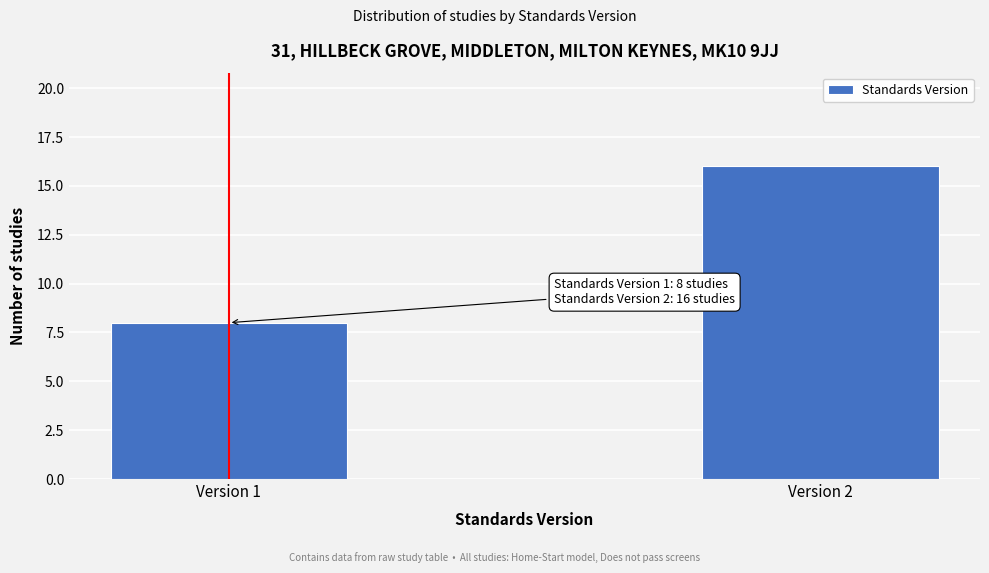

Reading left to right, list all the values displayed in this chart.

8	16